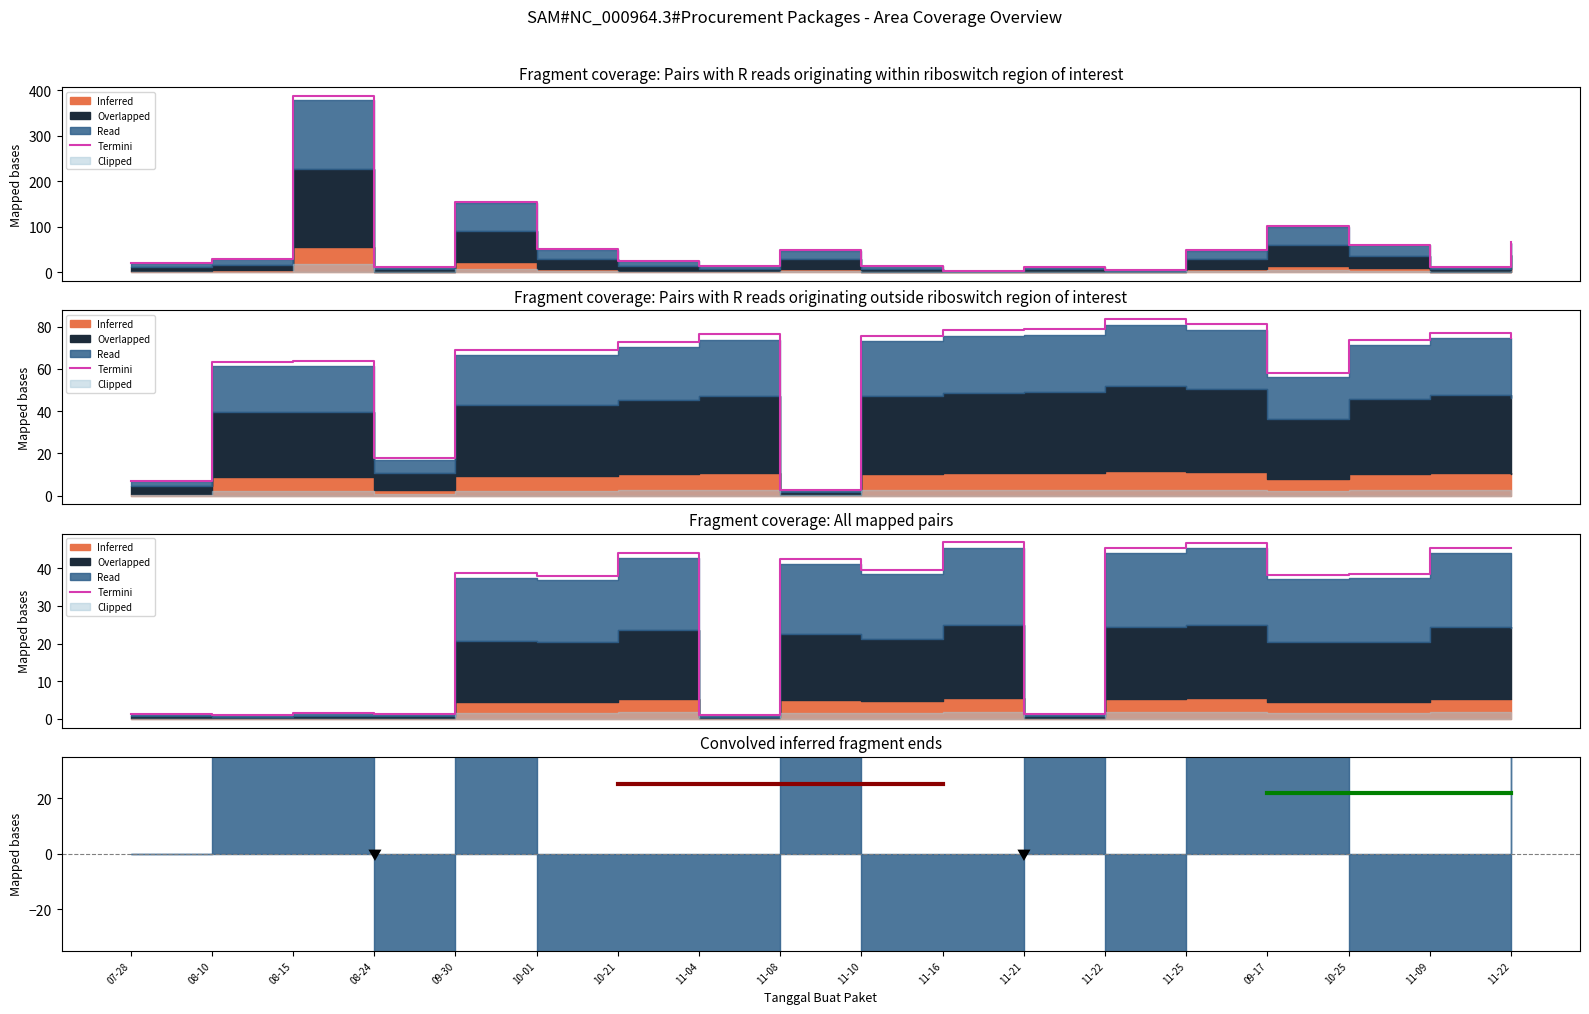

What is the difference between the values at 11-04 and 10-01?

37.0